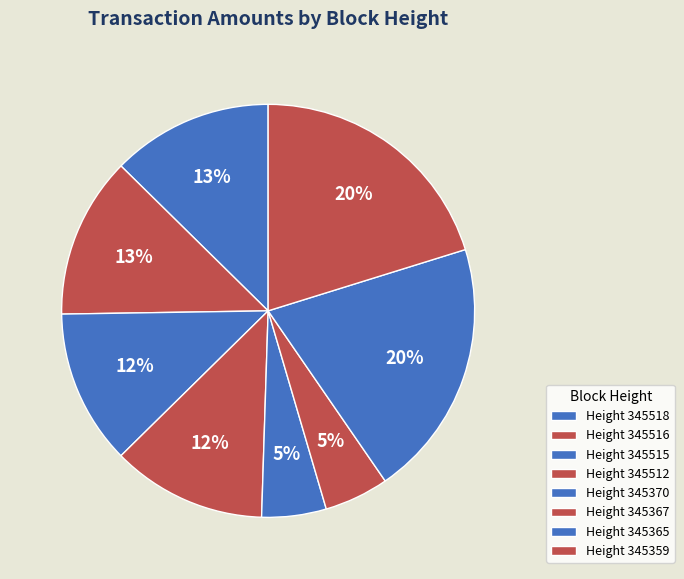

Which slice is the smallest?

345370